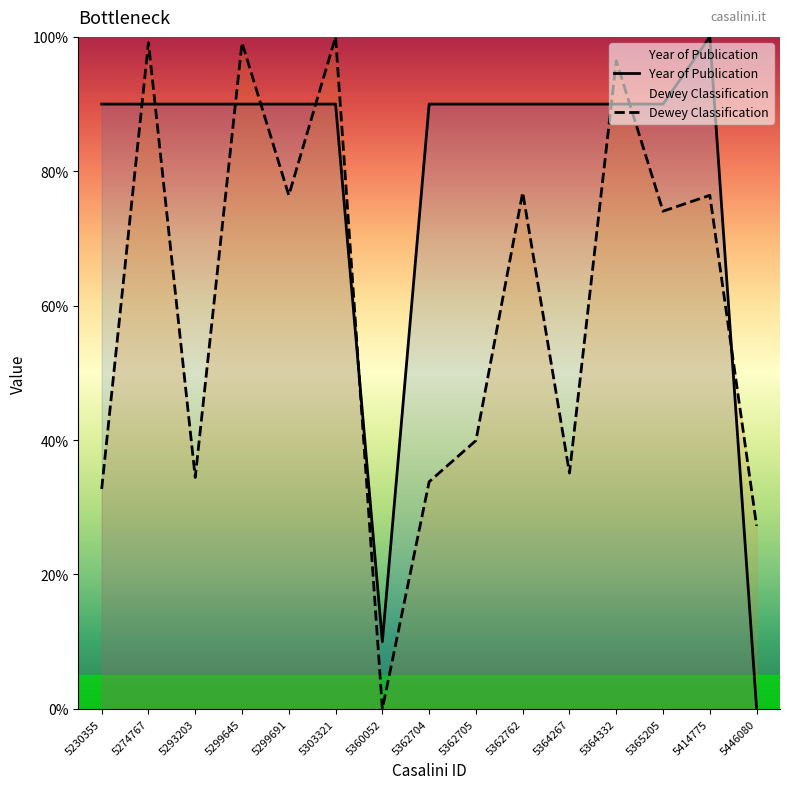

True or false: Dewey Classification has a value of 35.4 at 5446080.

False